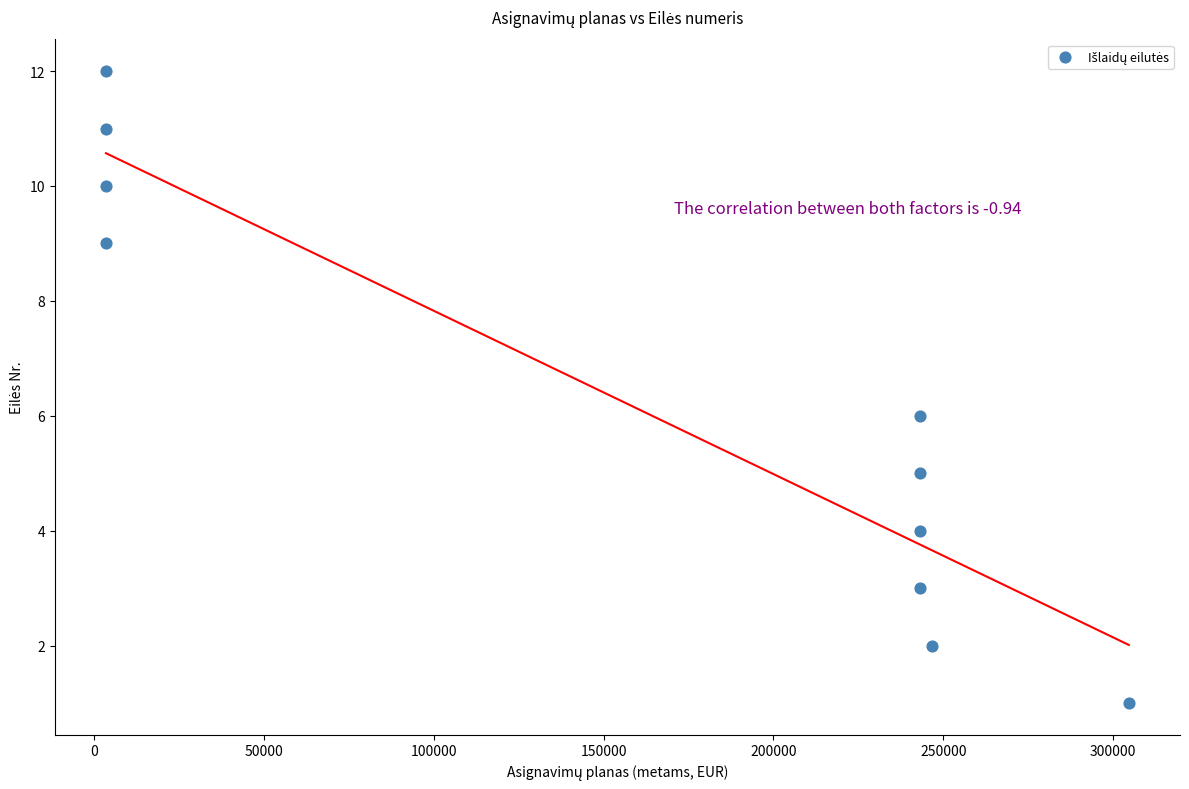

What is the average X value?

153760